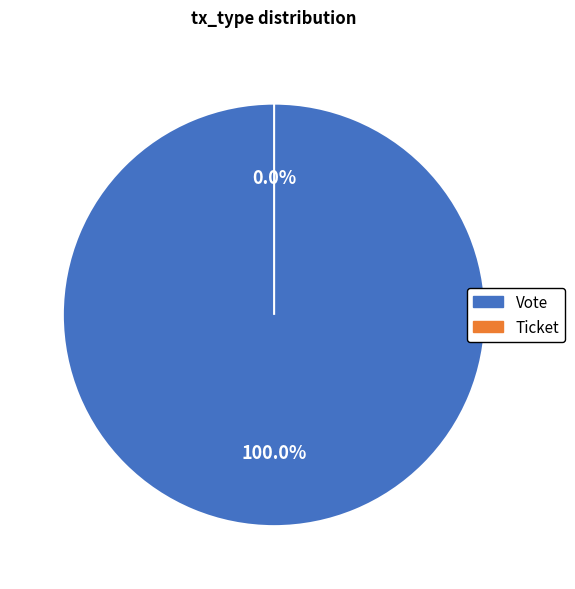

To the nearest percent, what is the combined percentage of Vote and Ticket?

100%